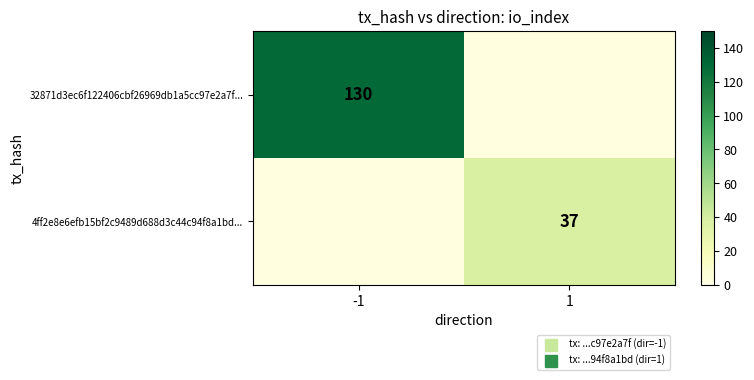

How many values in 4ff2e8e6efb15bf2c9489d688d3c44c94f8a1bd... are above zero?

1